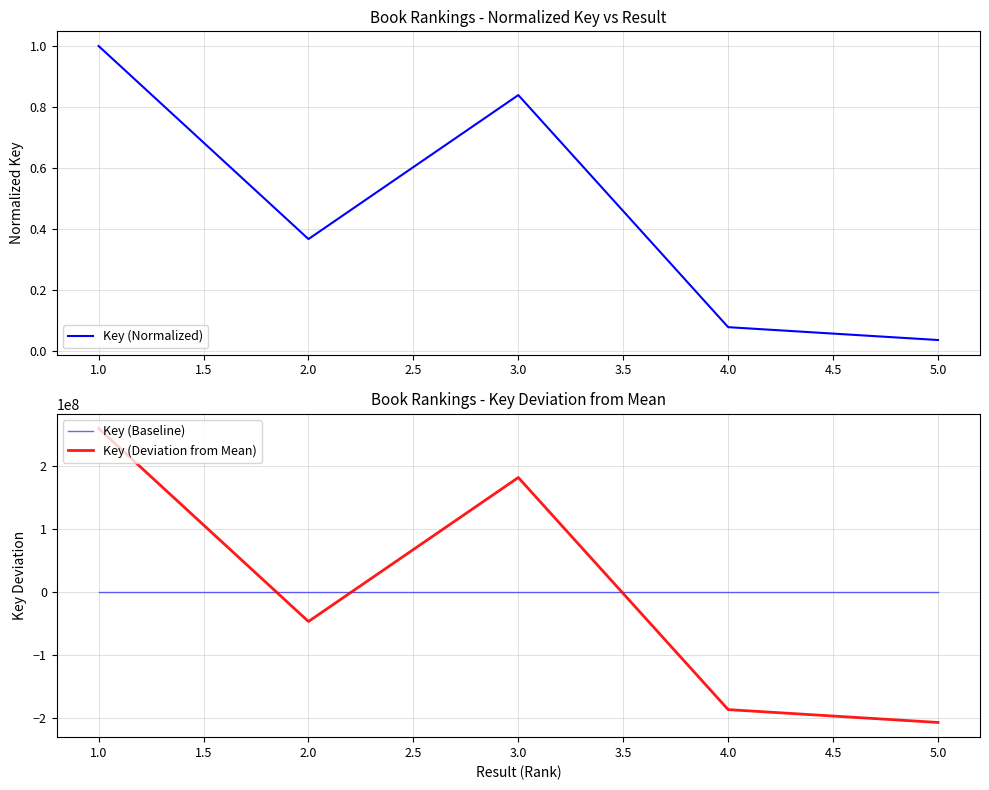

True or false: Key (Normalized) has more than 1 interior local peaks.

False